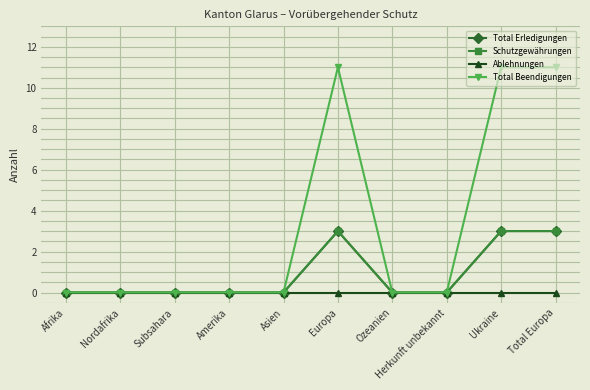

At which label does Ablehnungen reach its minimum?

Afrika